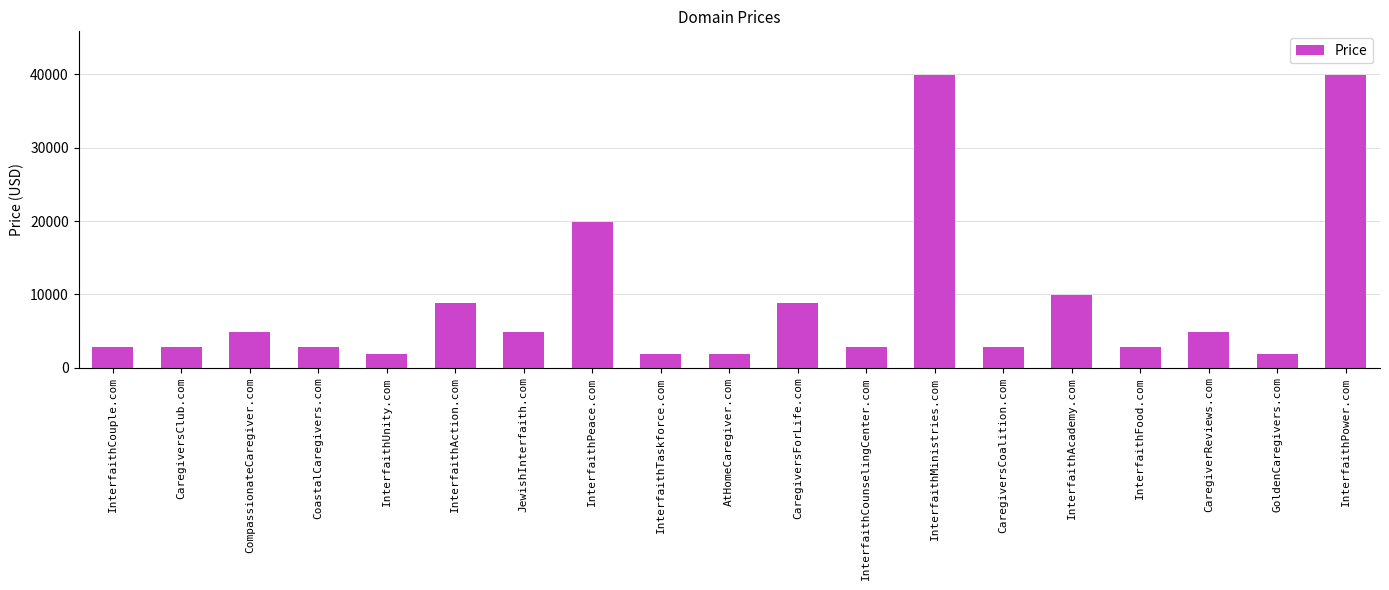

Reading left to right, transcribe all the data shown in this chart.

InterfaithCouple.com=2888	CaregiversClub.com=2888	CompassionateCaregiver.com=4888	CoastalCaregivers.com=2888	InterfaithUnity.com=1888	InterfaithAction.com=8888	JewishInterfaith.com=4888	InterfaithPeace.com=19888	InterfaithTaskforce.com=1888	AtHomeCaregiver.com=1888	CaregiversForLife.com=8888	InterfaithCounselingCenter.com=2888	InterfaithMinistries.com=39888	CaregiversCoalition.com=2888	InterfaithAcademy.com=9888	InterfaithFood.com=2888	CaregiverReviews.com=4888	GoldenCaregivers.com=1888	InterfaithPower.com=39888